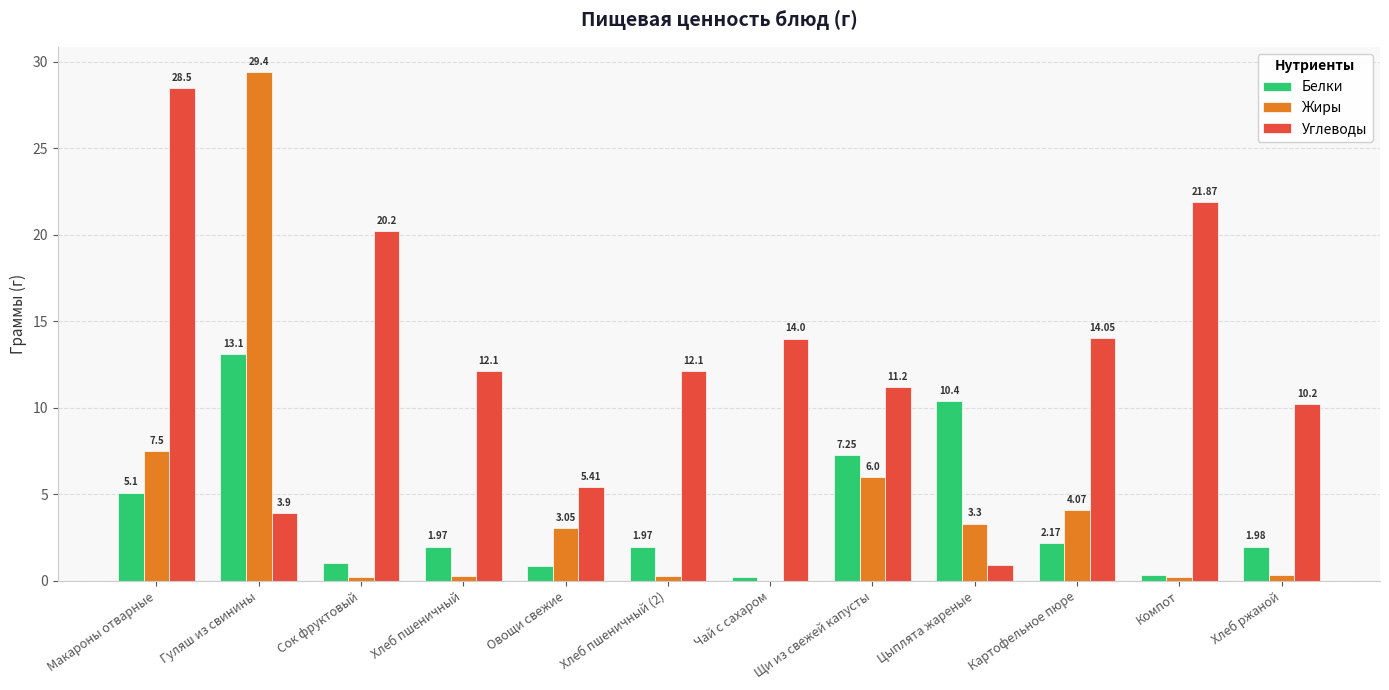

The Белки series shows 3.3 at Хлеб пшеничный (2). True or false?

False